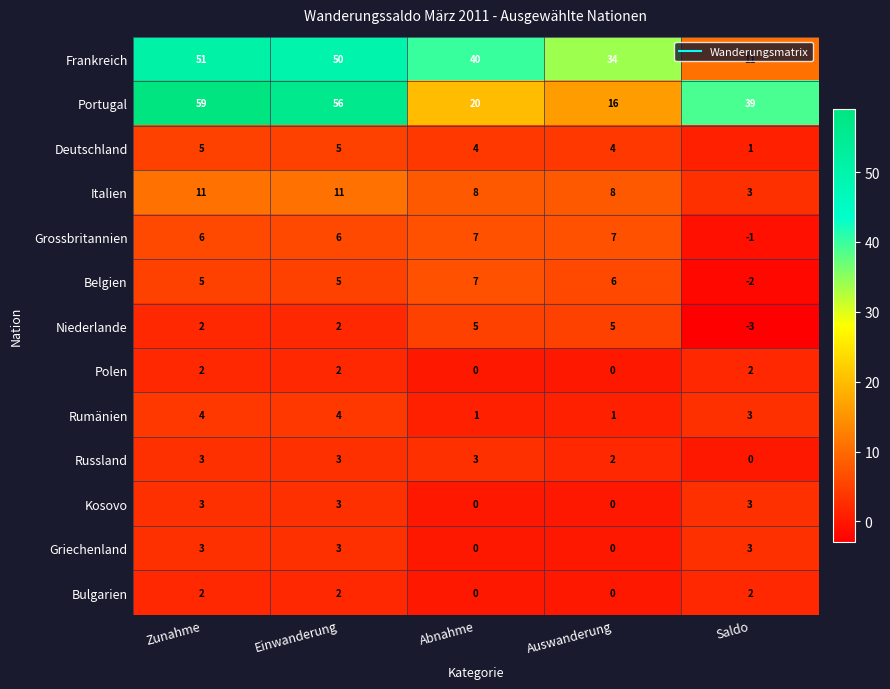

The value of Kosovo at Auswanderung is -1. True or false?

False